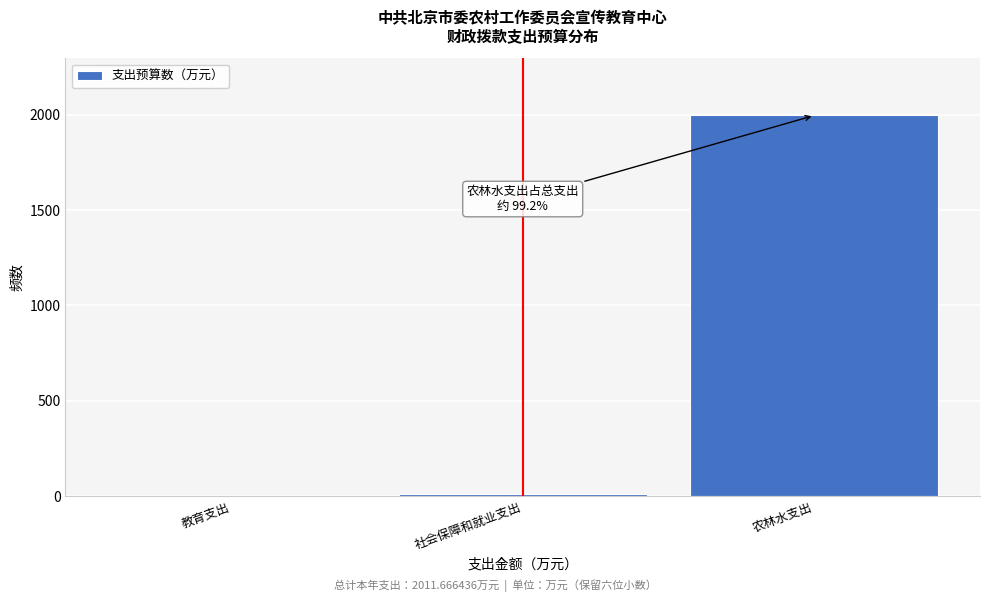

Reading left to right, extract all data points from this chart.

教育支出=1.9	社会保障和就业支出=13.9	农林水支出=1995.9